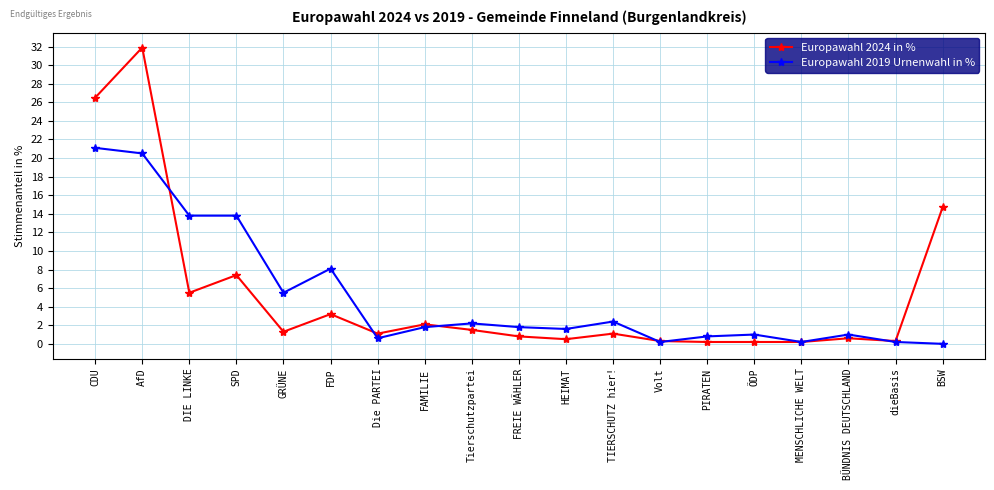

What is the maximum value for Europawahl 2019 Urnenwahl in %?

21.1